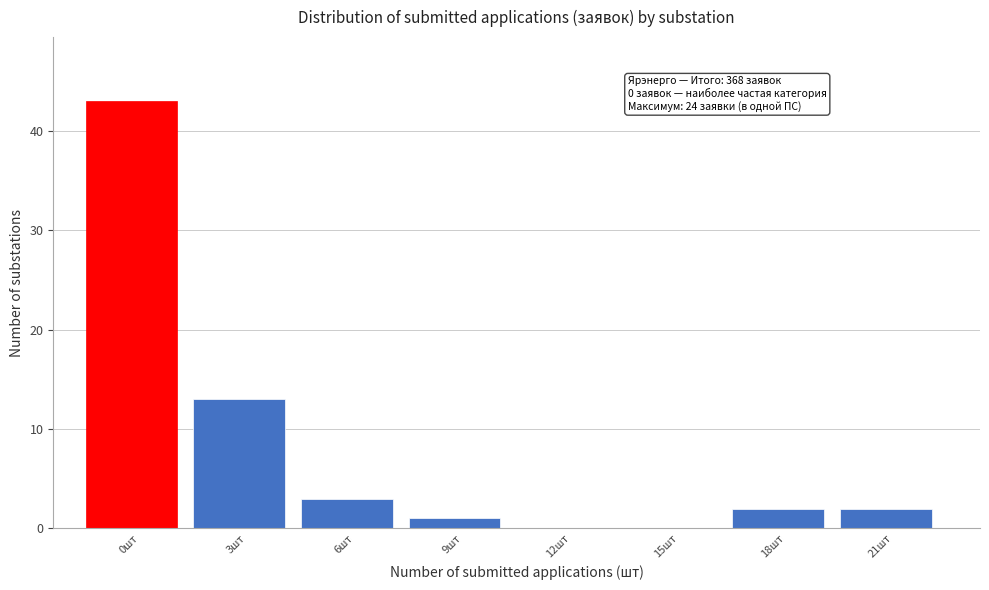

Reading left to right, what are all the values shown in this chart?

0шт=43	3шт=13	6шт=3	9шт=1	12шт=0	15шт=0	18шт=2	21шт=2